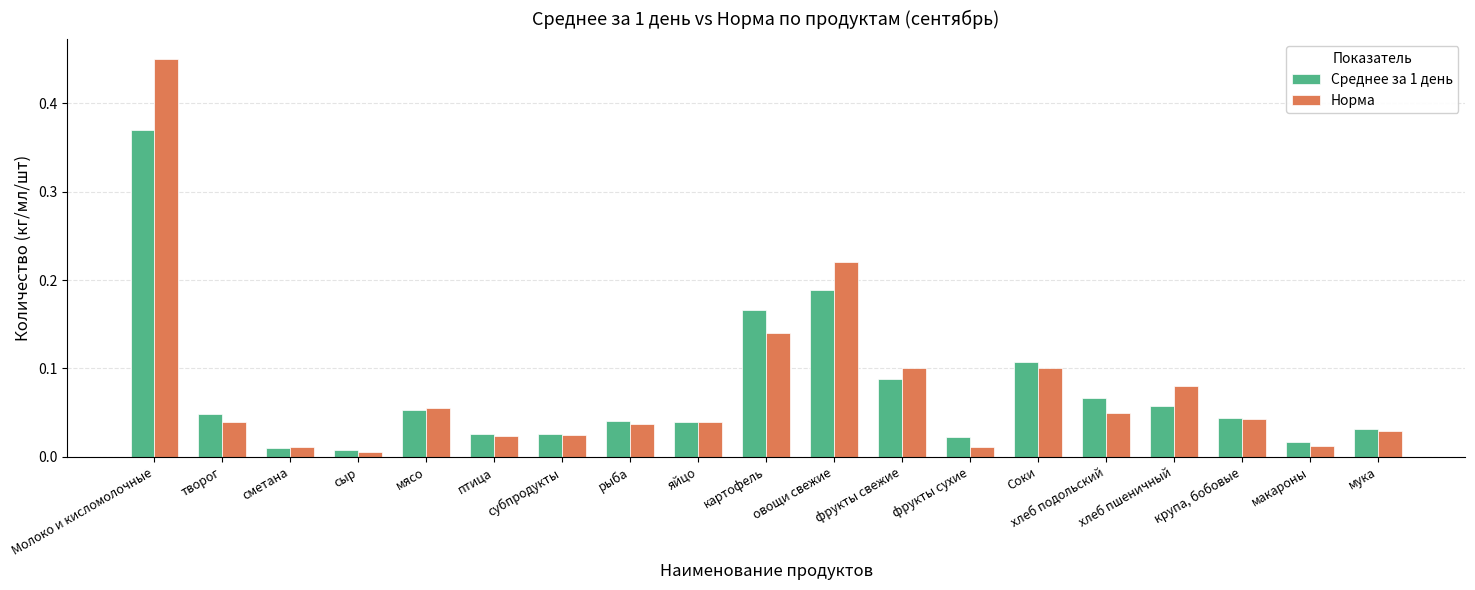

Is it true that Норма equals 0.1 at Соки?

True